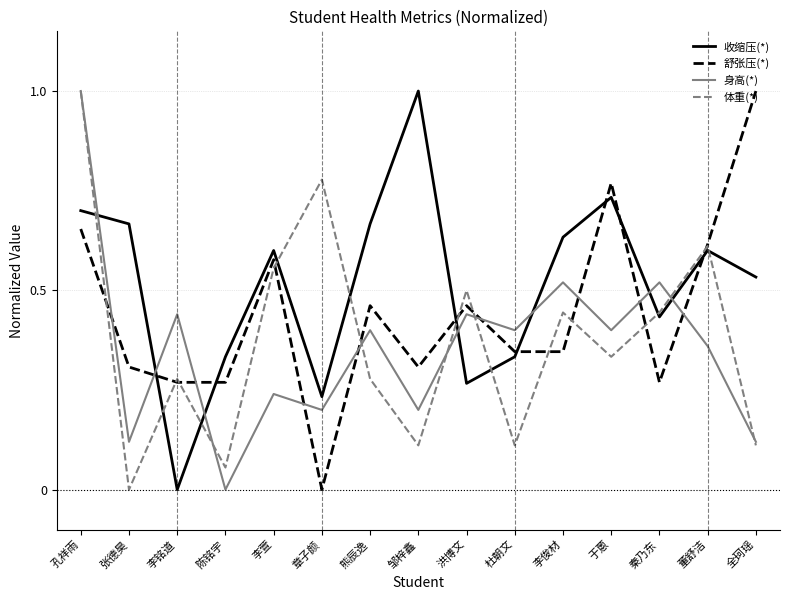

True or false: 体重(*) has a value of 0.3 at 熊辰逸.

True